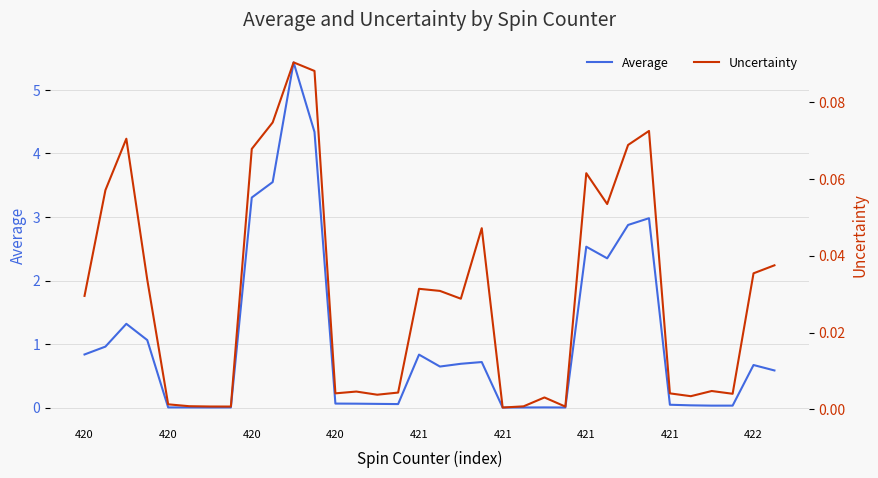

Is it true that Average equals 1.4 at 420?

False